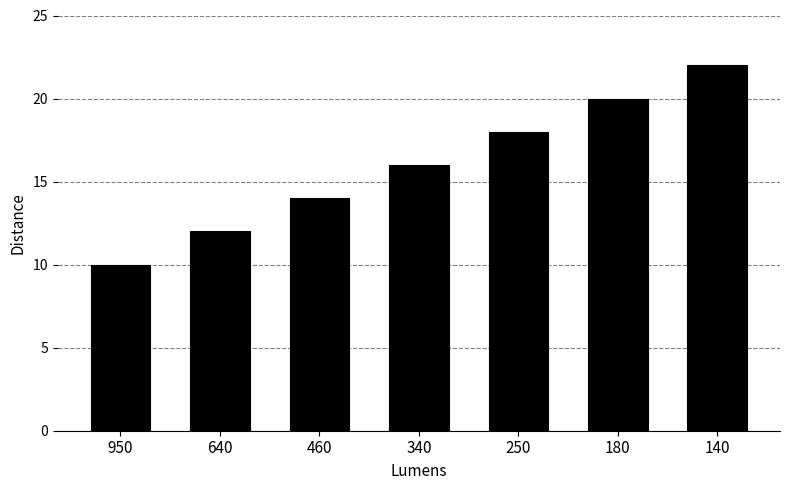

What is the change in value from 640 to 180?

+8